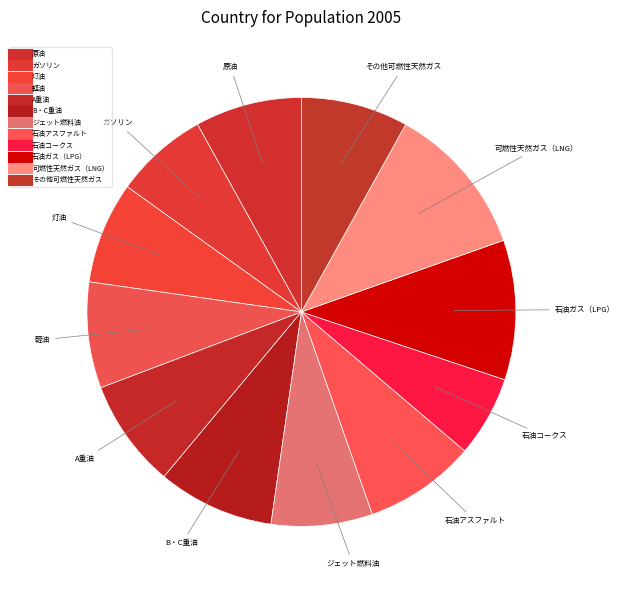

Rank the categories by value from highest to lowest.

可燃性天然ガス（LNG）, 石油ガス（LPG）, B・C重油, 石油アスファルト, A重油, その他可燃性天然ガス, 原油, 軽油, 灯油, ジェット燃料油, ガソリン, 石油コークス